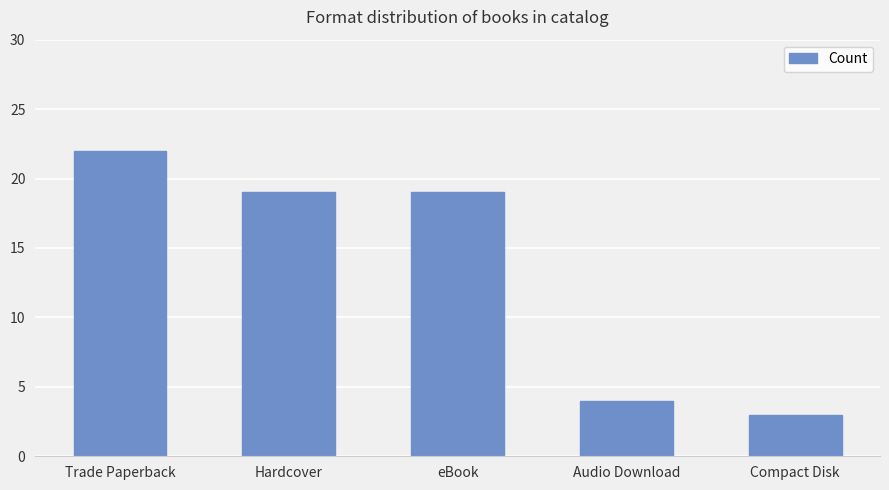

What position from the right is eBook?

3